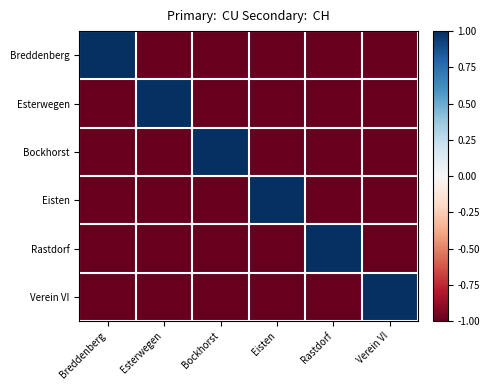

Which series has the widest spread of values?

Breddenberg